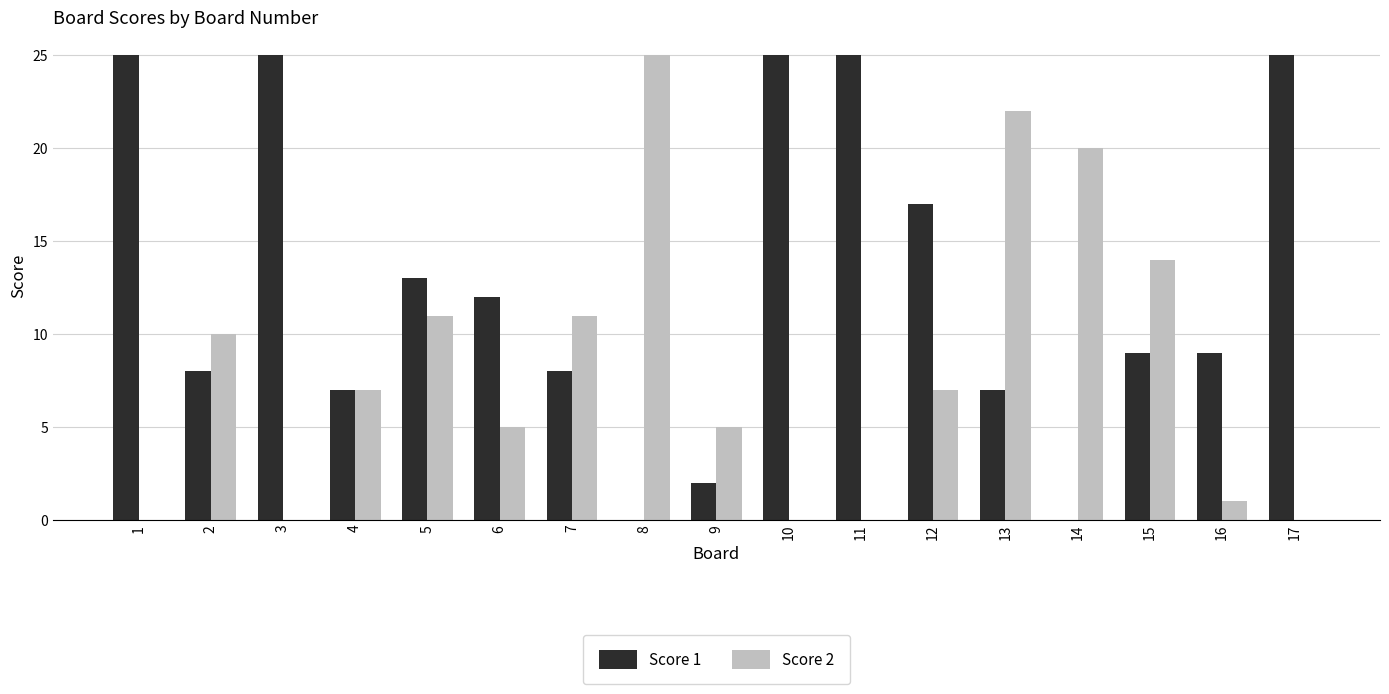

What is the total value across all series at 15?

23